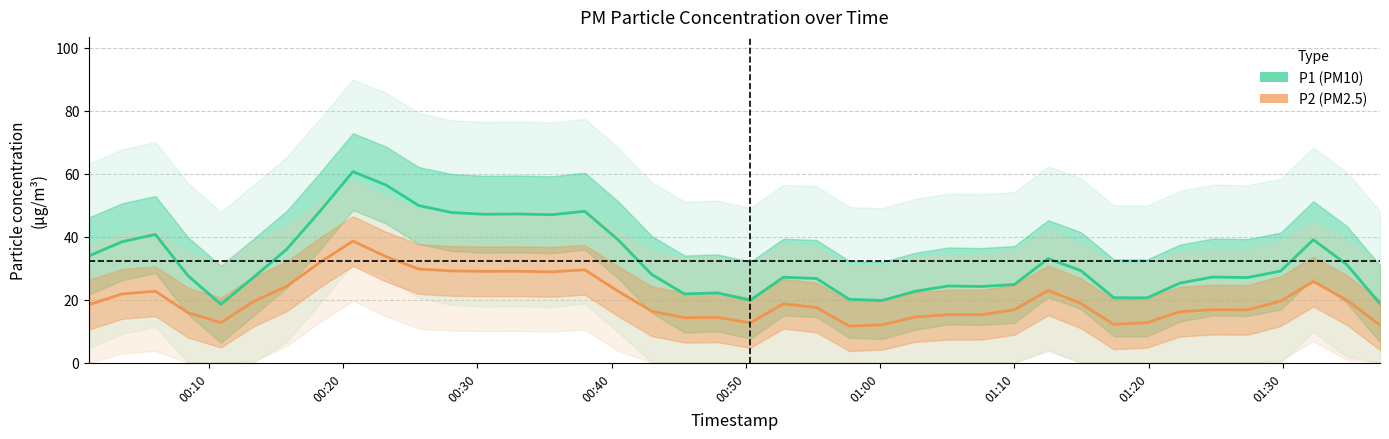

In P2, how many points are lower than both neighbors (excluding endpoints)?

8